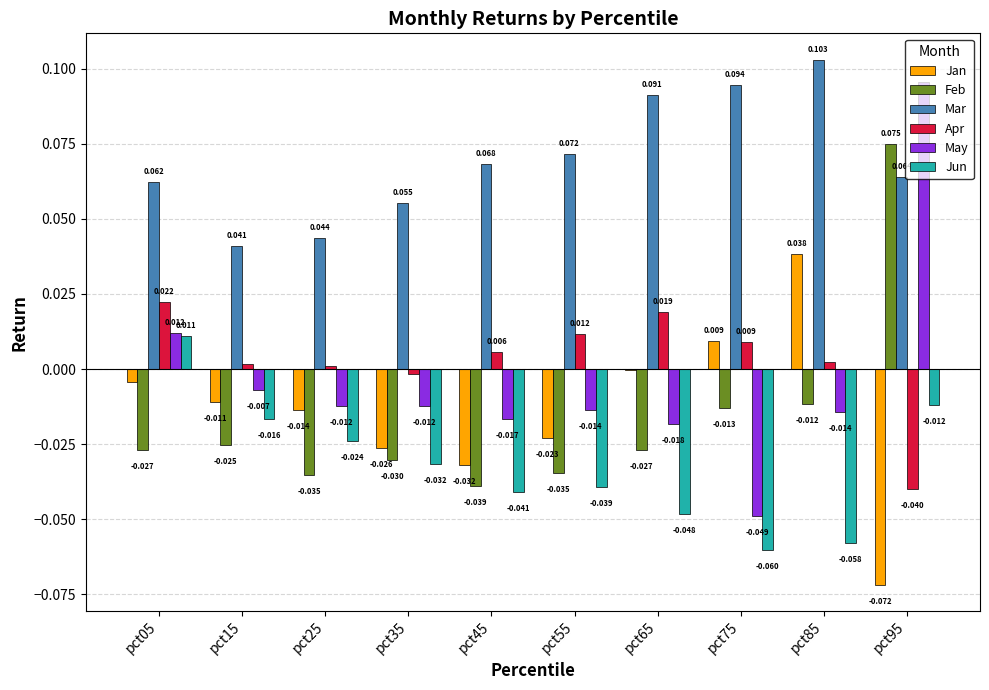

Is the value of Apr at pct15 greater than the value of Jun at pct25?

Yes